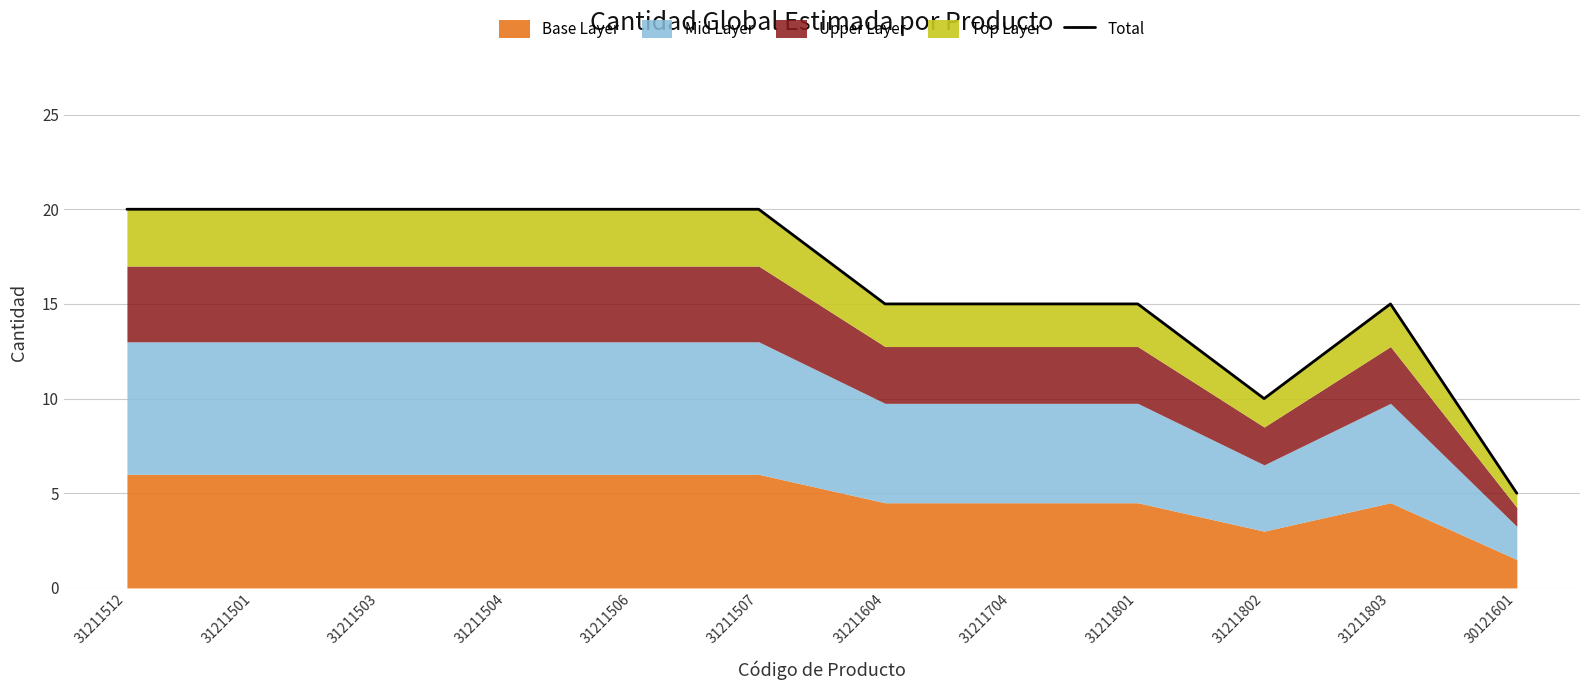

True or false: there are more than 2 points higher than both neighbors.

False